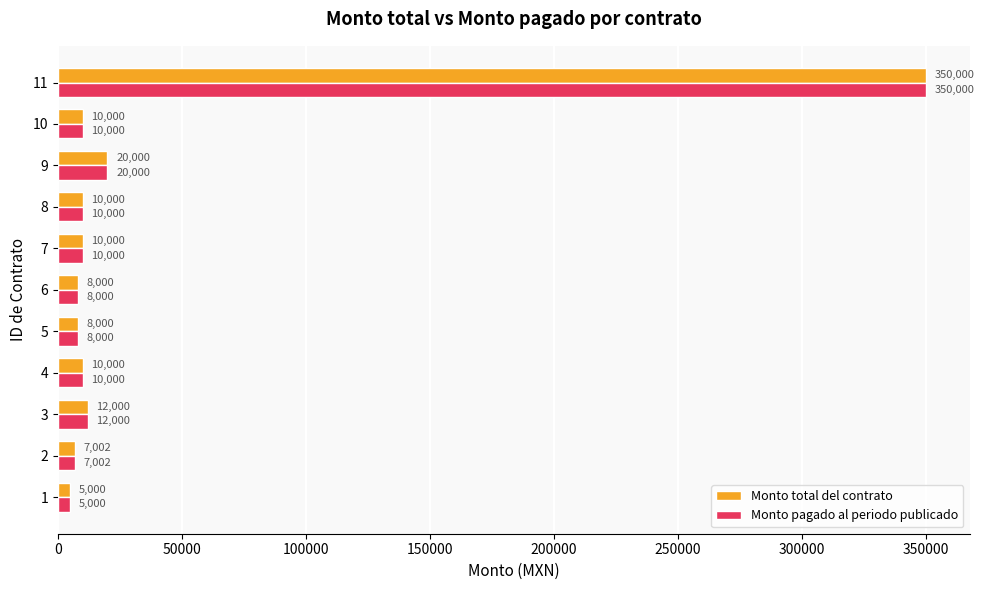

At which label is Monto total del contrato closest to 177500?

9